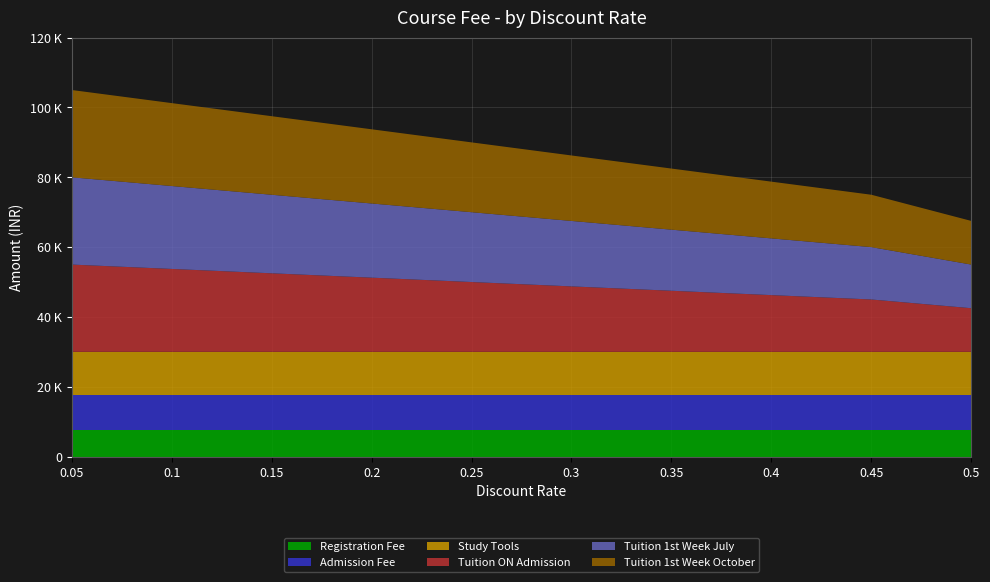

Reading left to right, transcribe all the data shown in this chart.

Registration Fee: 7500	7500	7500	7500	7500	7500	7500	7500	7500	7500
Admission Fee: 10000	10000	10000	10000	10000	10000	10000	10000	10000	10000
Study Tools: 12500	12500	12500	12500	12500	12500	12500	12500	12500	12500
Tuition ON Admission: 25000	23750	22500	21250	20000	18750	17500	16250	15000	12500
Tuition 1st Week July: 25000	23750	22500	21250	20000	18750	17500	16250	15000	12500
Tuition 1st Week October: 25000	23750	22500	21250	20000	18750	17500	16250	15000	12500